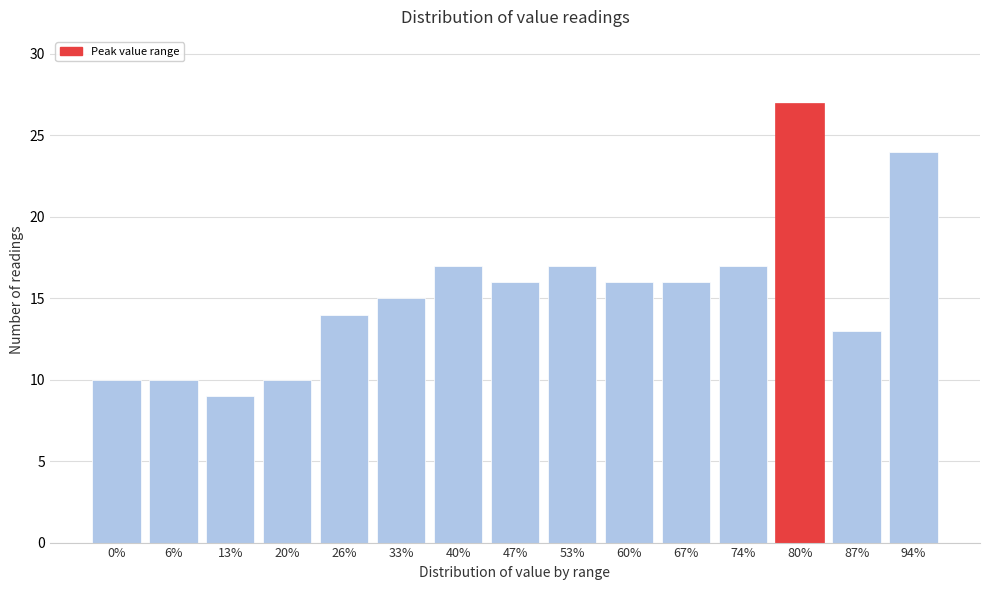

Reading left to right, what are all the values shown in this chart?

0%=10	6%=10	13%=9	20%=10	26%=14	33%=15	40%=17	47%=16	53%=17	60%=16	67%=16	74%=17	80%=27	87%=13	94%=24